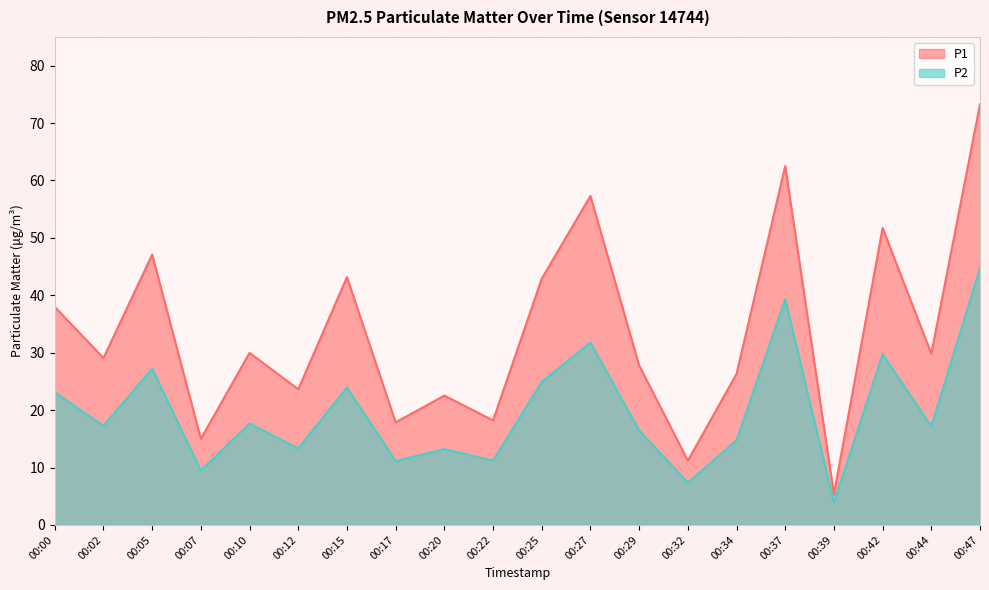

True or false: P2 has a value of 47.6 at 00:42.

False